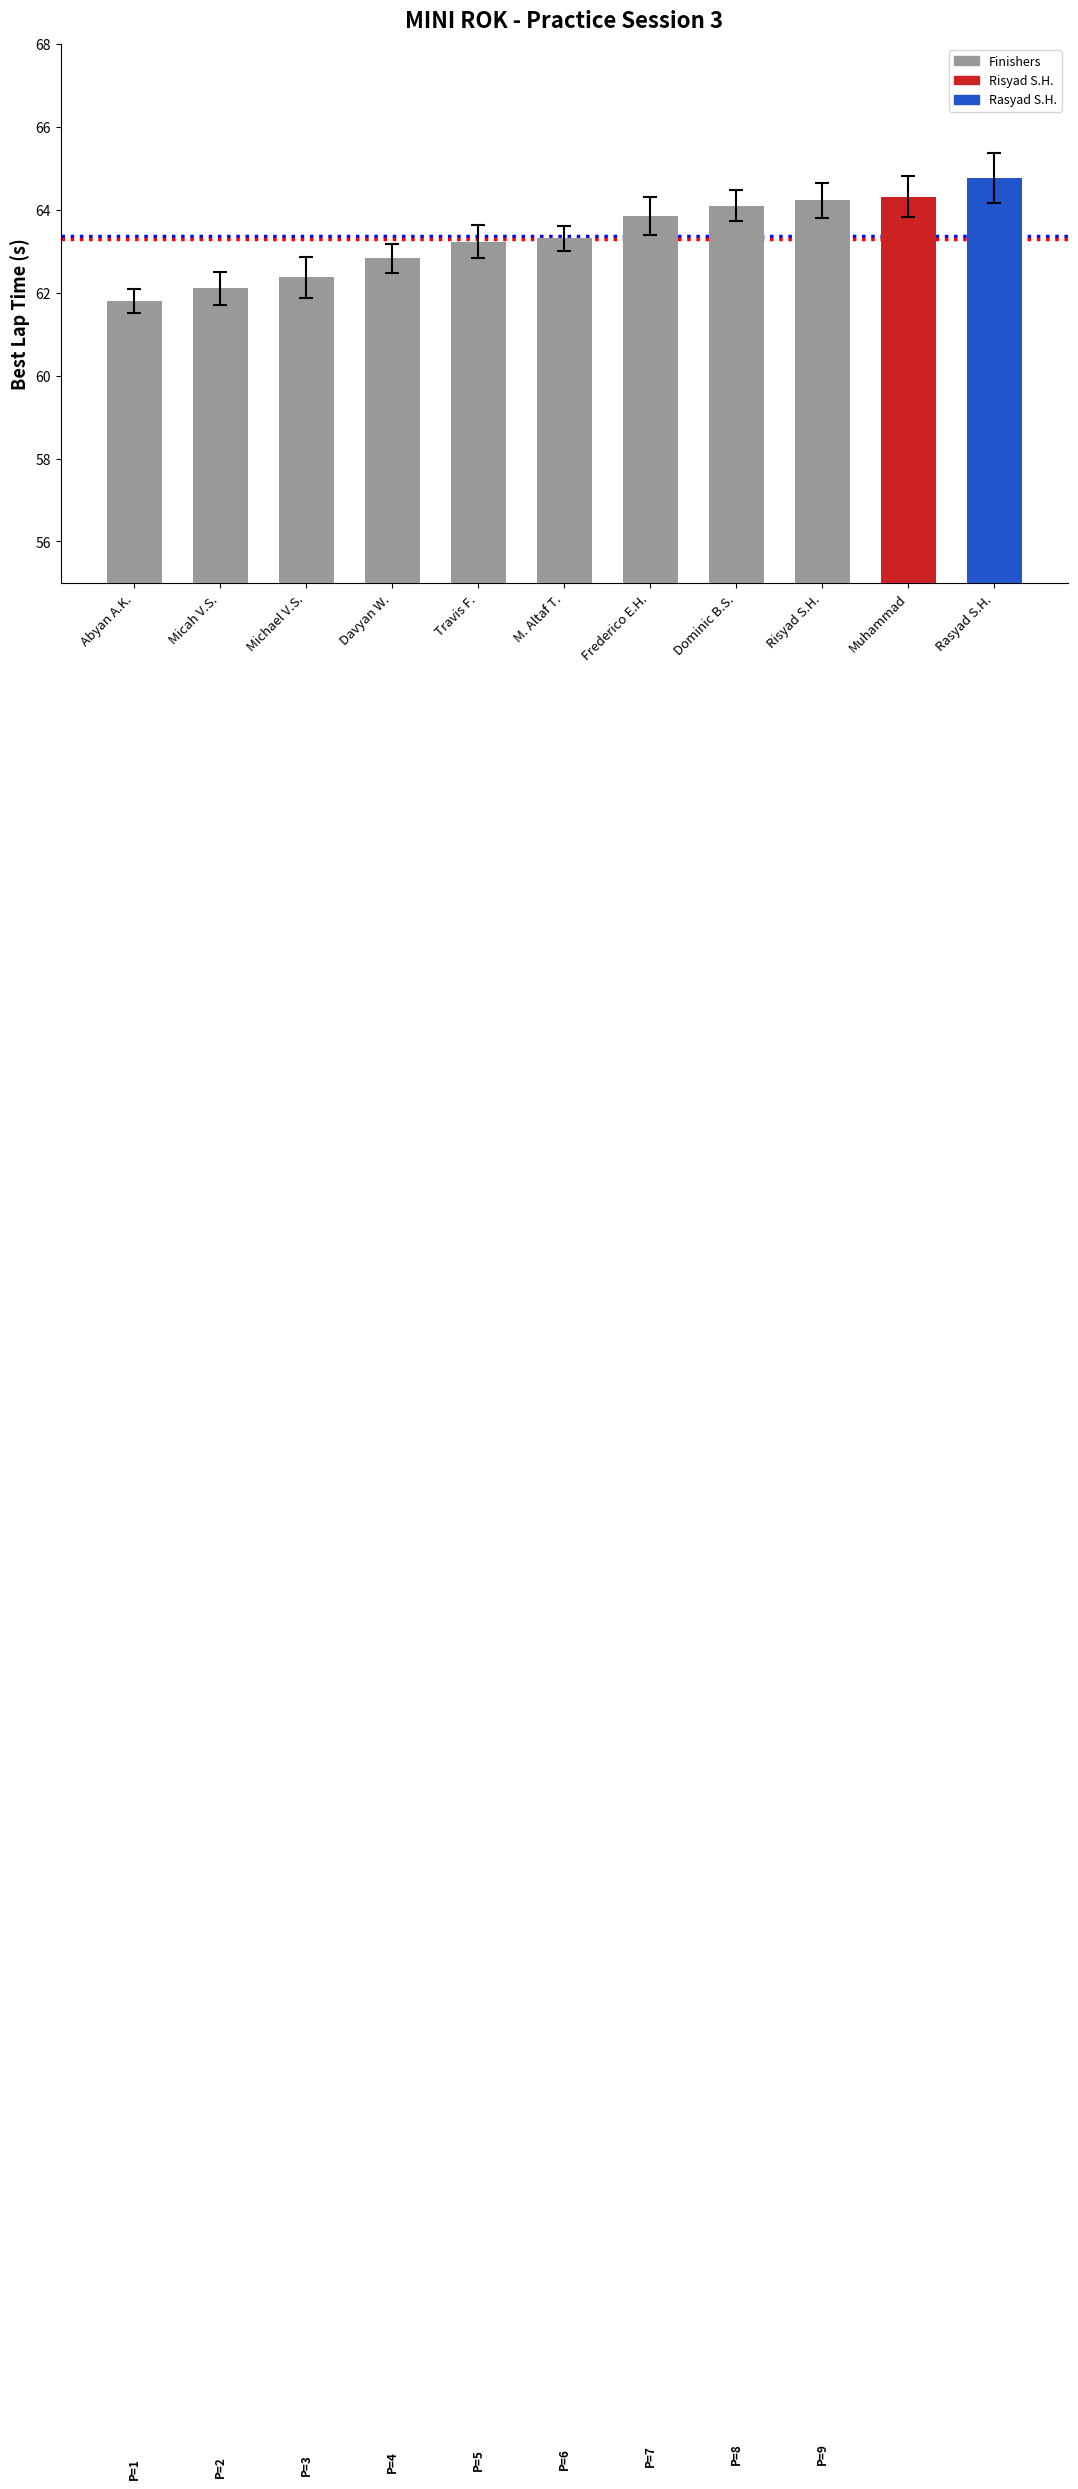

How many data points are less than 63?

4